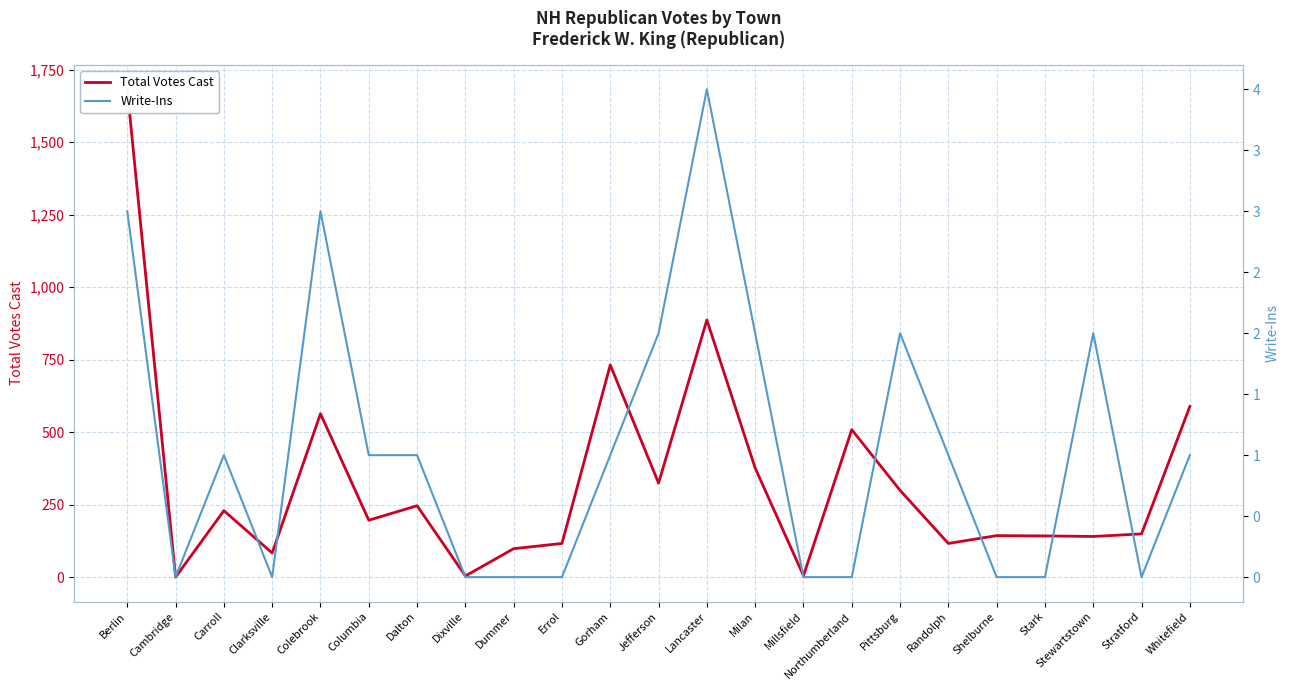

What is the sum of the Write-Ins values at Whitefield and Berlin?

4